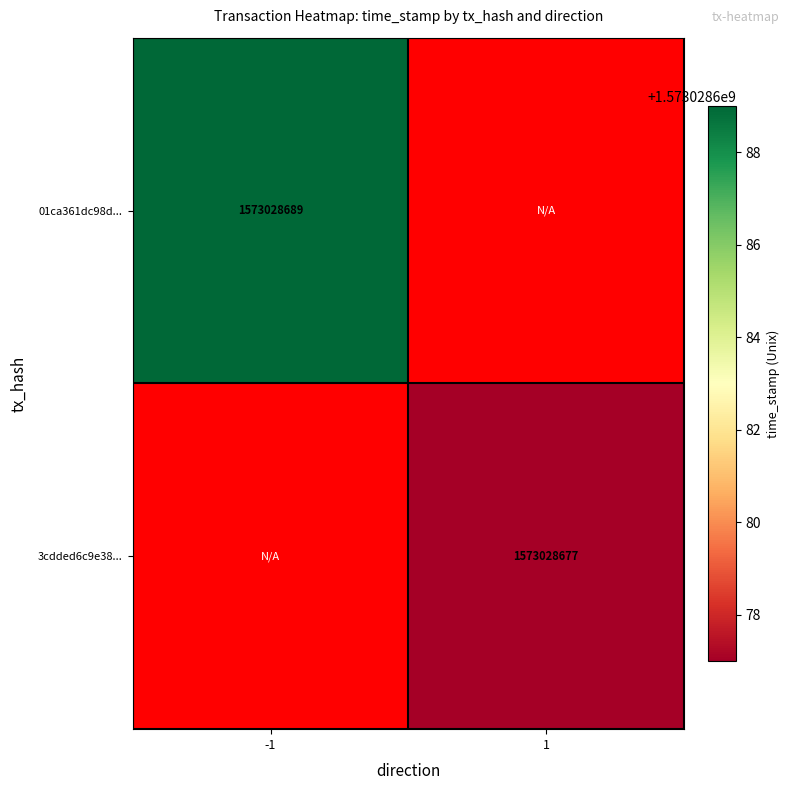

What is the total value across all series at direction_1?

1573028677